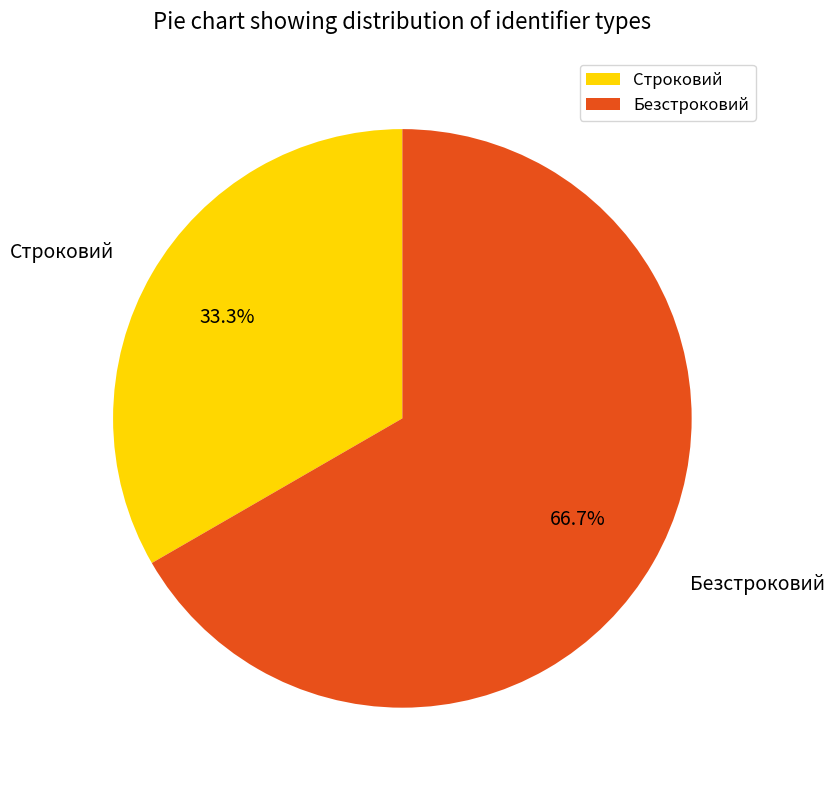

What is the total percentage of Строковий and Безстроковий?

100.0%